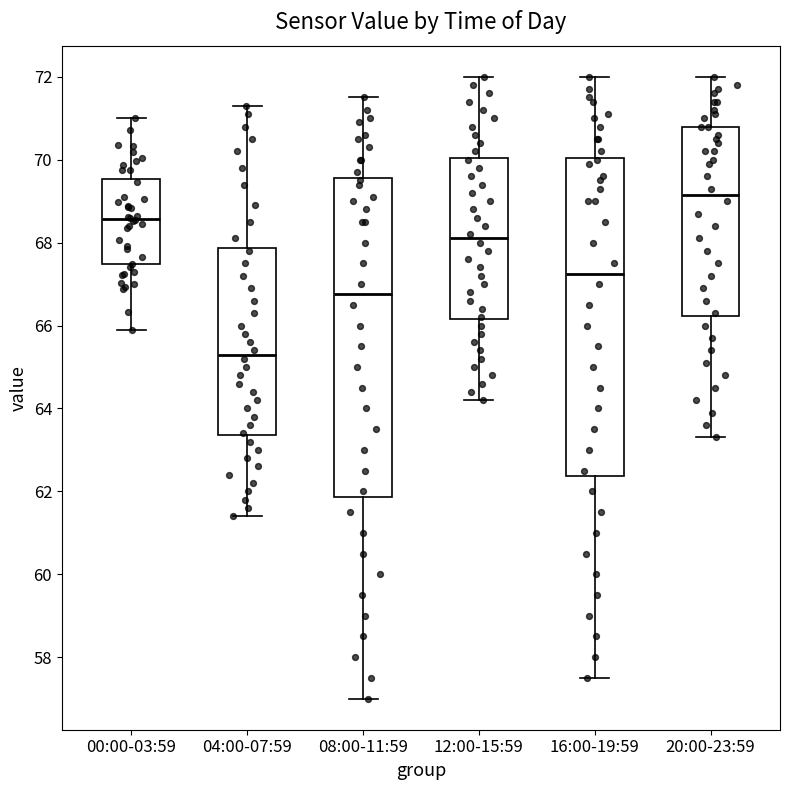

Where is the lower edge of the box for 04:00-07:59 on the y-axis? The values are not printed on the chart, so give them approximately, as read against the axis.

63.4